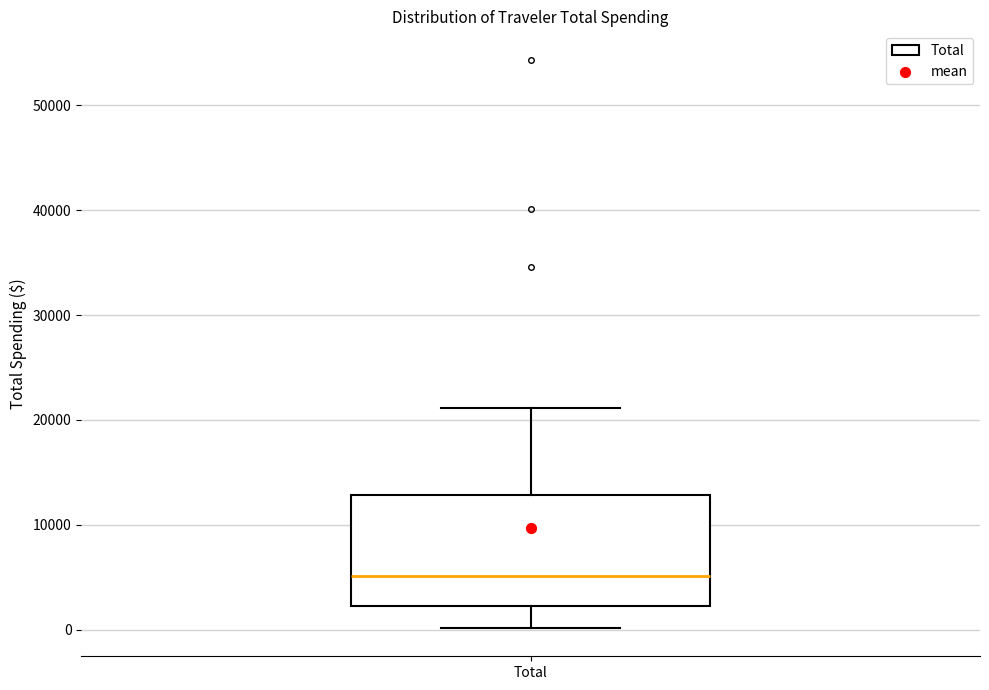

Transcribe this box plot: give where the median line is, the range the box spans, and where the two whiskers end, as read against the y-axis. The values are not printed on the chart, so give them approximately, as read against the axis.

median 5000, box 2000 to 13000, whiskers 0 to 21000